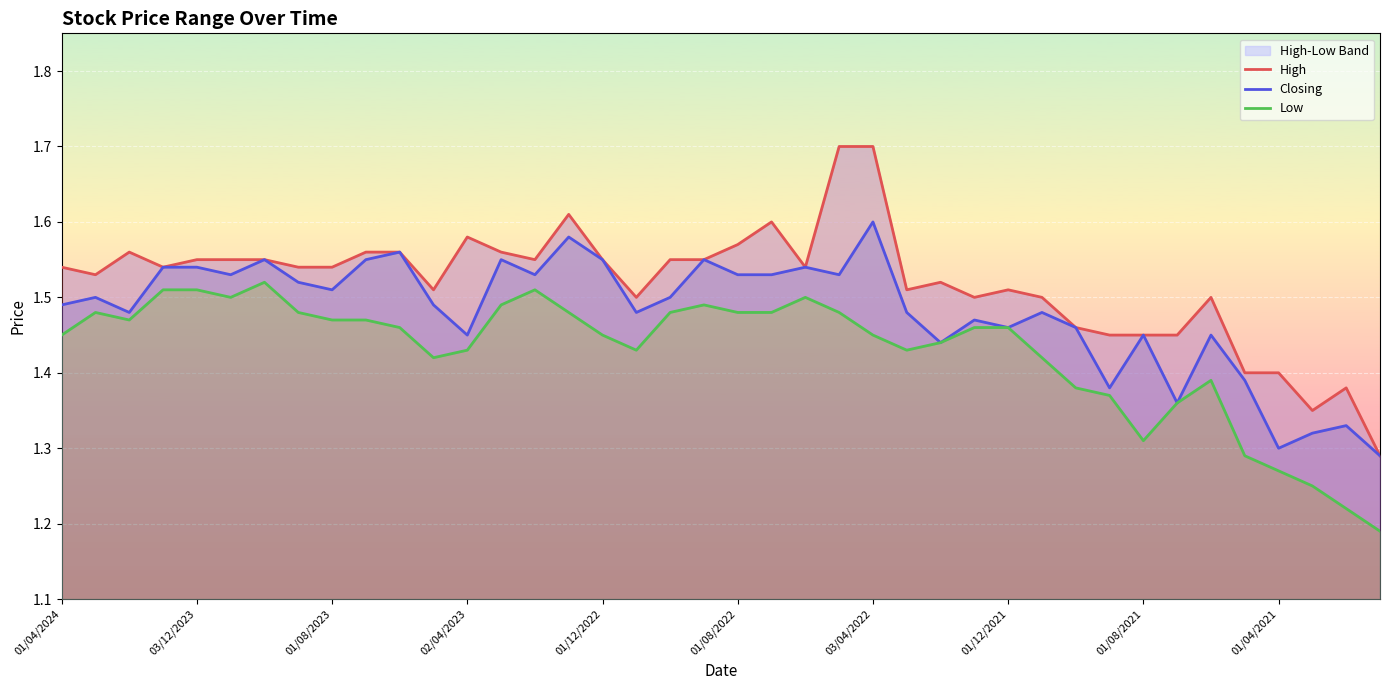

Which category has the highest value across all series?

23